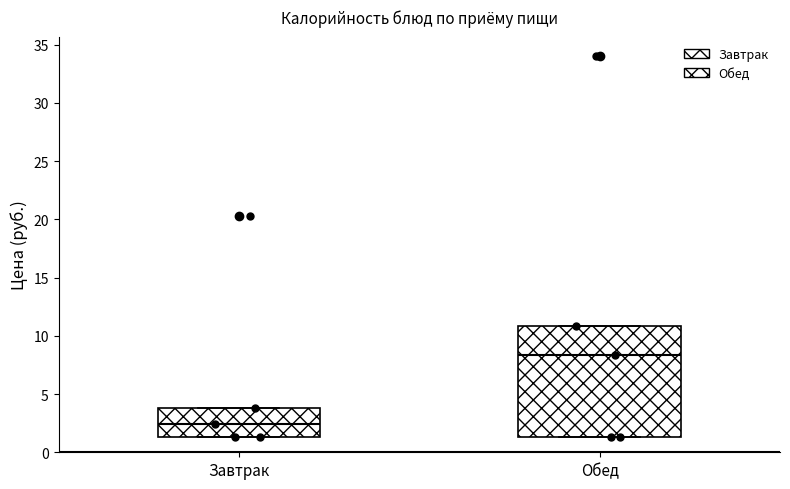

Where does the median line of the box for Обед sit on the y-axis? The values are not printed on the chart, so give them approximately, as read against the axis.

8.5